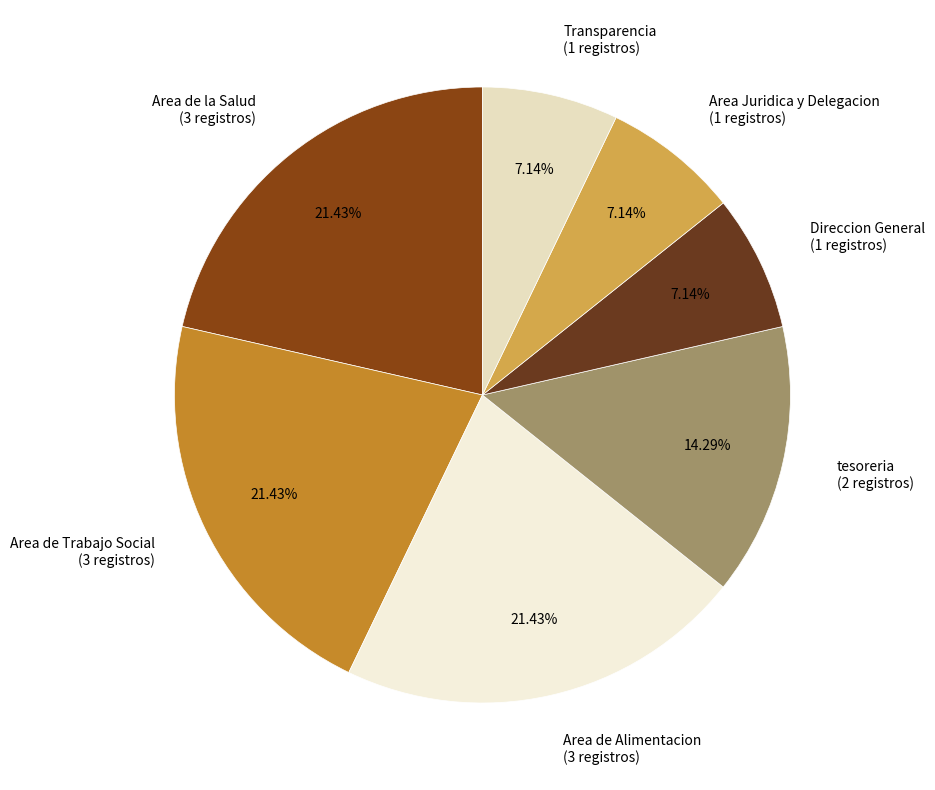

How many slices are in this pie chart?

7